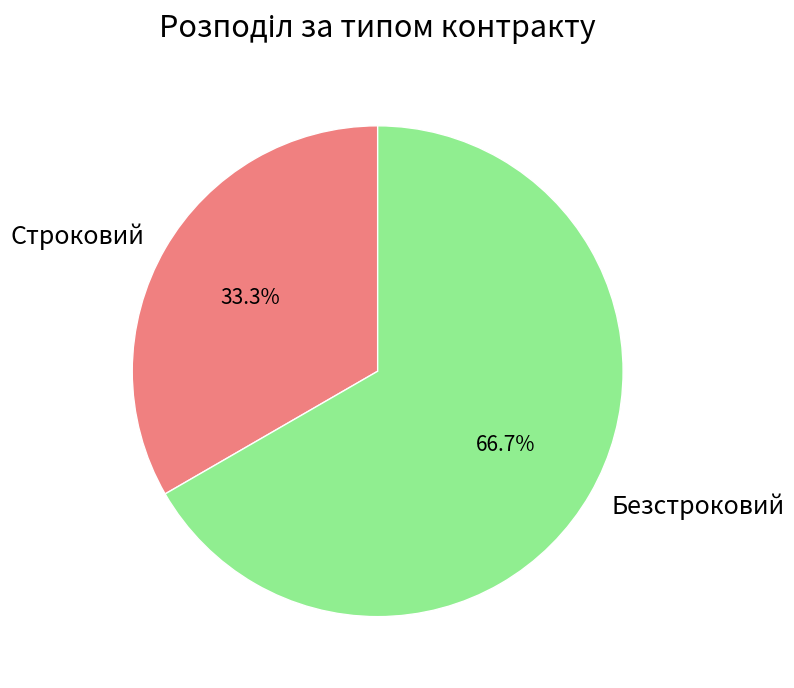

Is it true that Безстроковий is 54% of the pie?

False